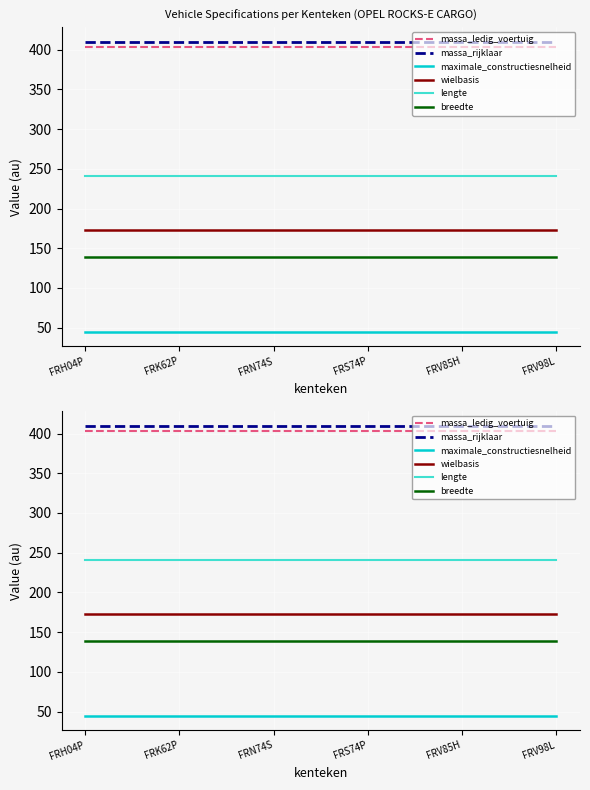

Reading right to left, extract all data points from this chart.

massa_ledig_voertuig: 403	403	403	403	403	403
massa_rijklaar: 410	410	410	410	410	410
maximale_constructiesnelheid: 45	45	45	45	45	45
wielbasis: 173	173	173	173	173	173
lengte: 241	241	241	241	241	241
breedte: 139	139	139	139	139	139